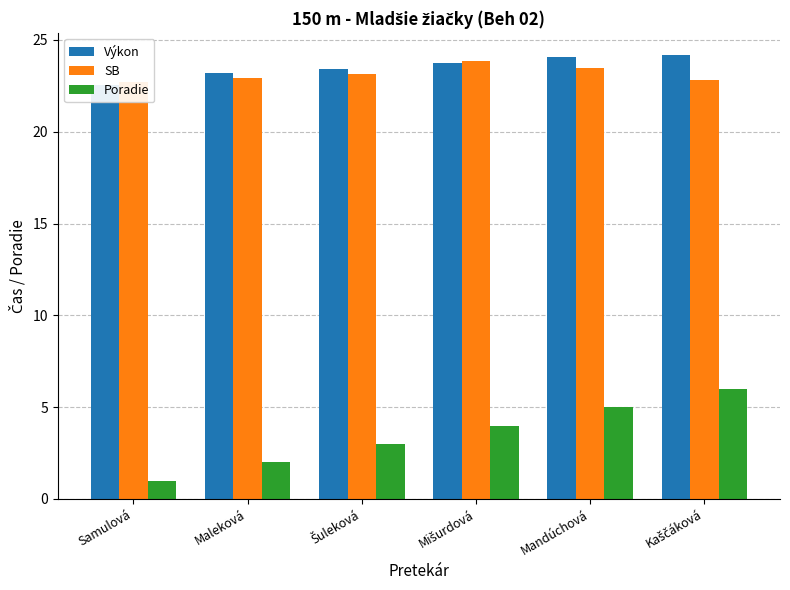

What is the smallest value displayed?

1.0